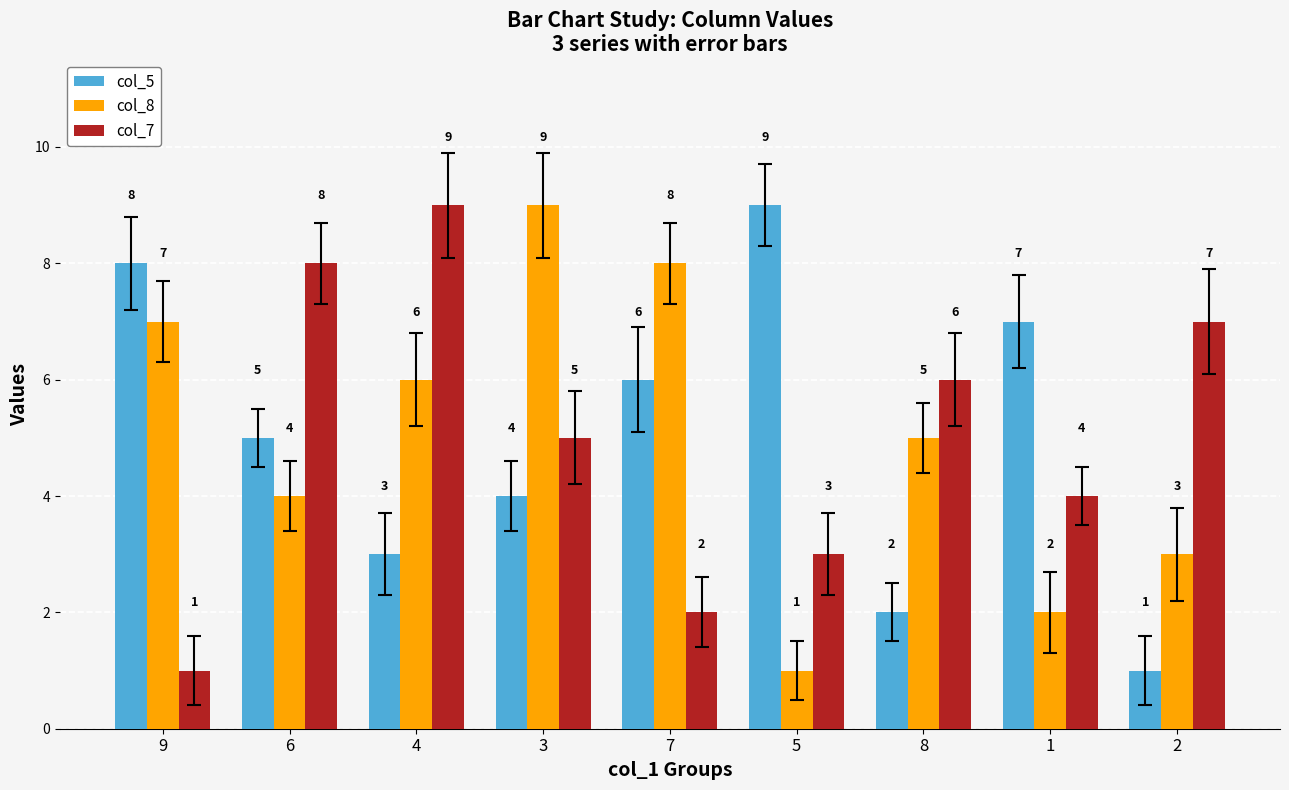

What is the total value across all series at 7?

16